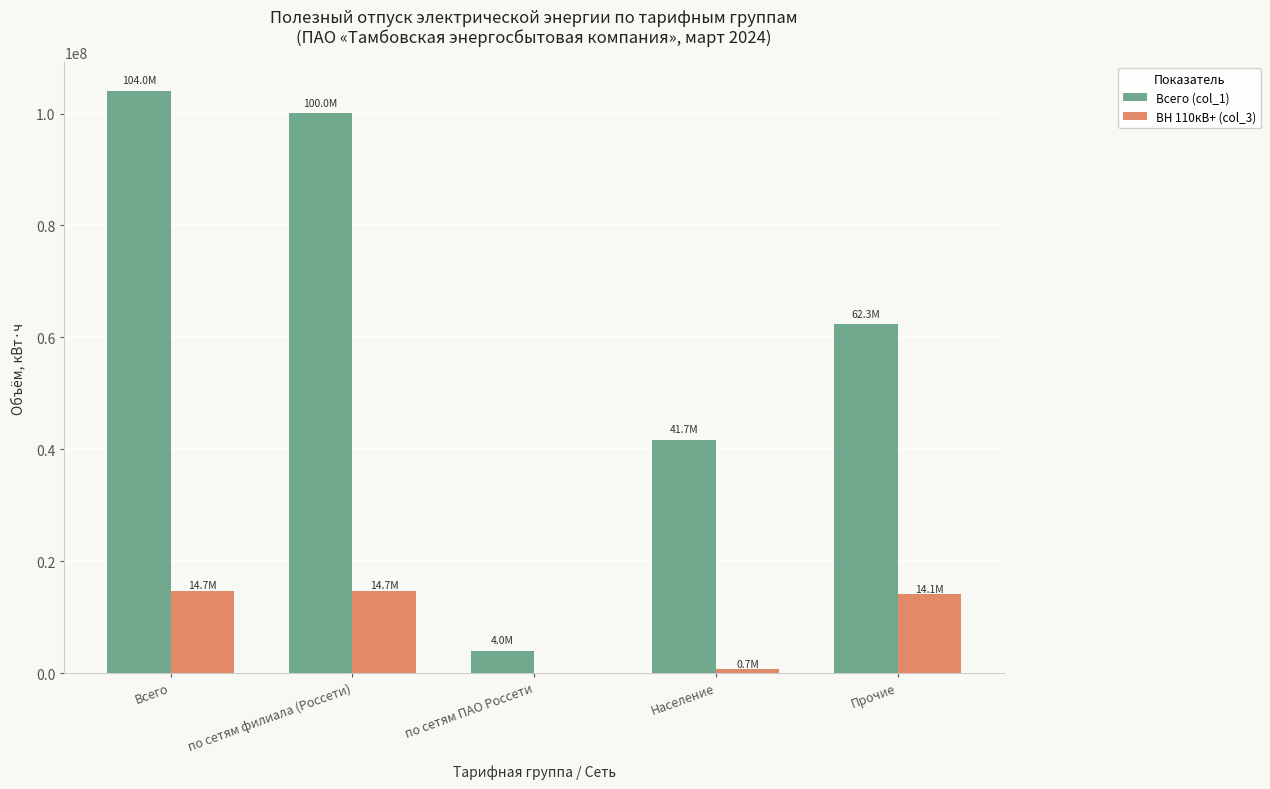

Read the ВН 110кВ+ (col_3) value at по сетям филиала (Россети).

14709392.7